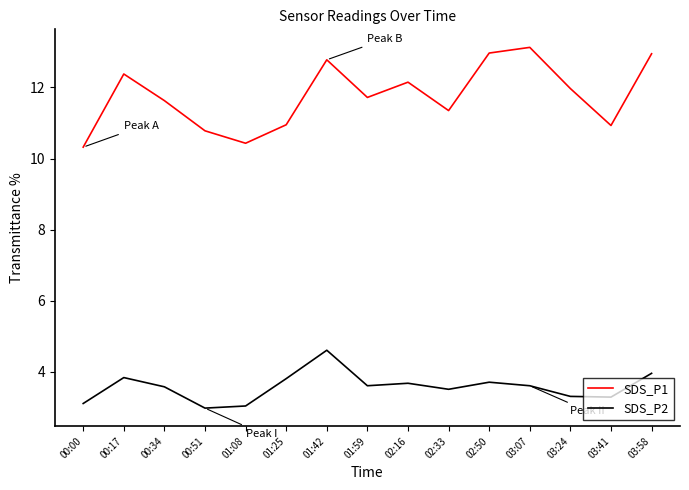

What is the spread (max minus min) of values at 01:59?

8.1